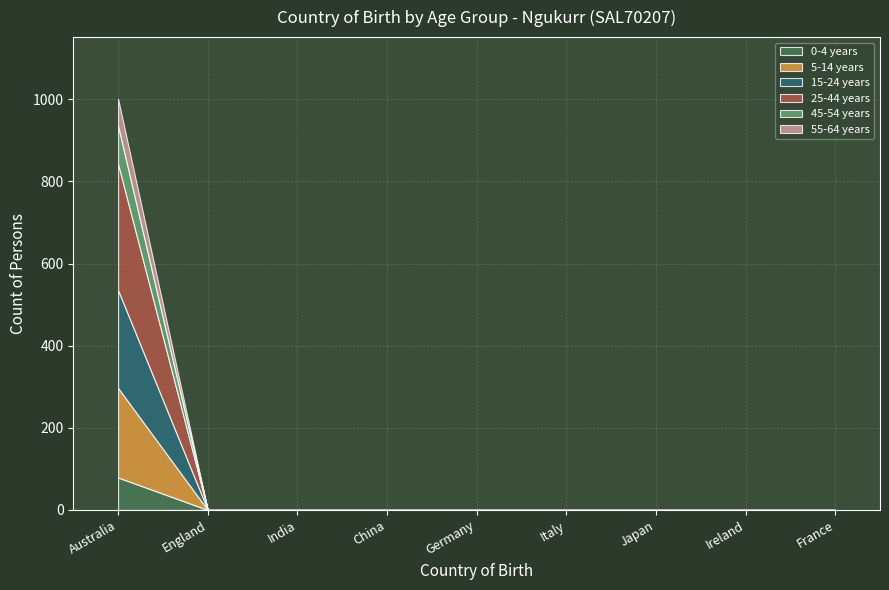

True or false: 25-44 years and 55-64 years intersect in this chart.

False